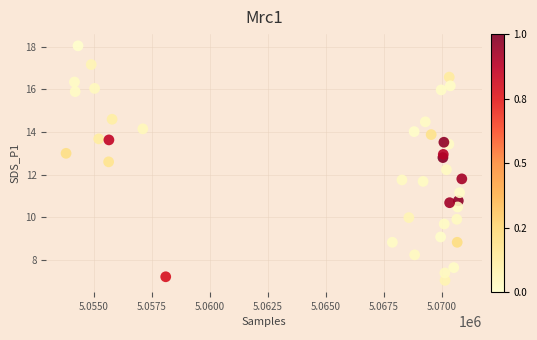

What is the range of X values (max minus min)?

17052.0